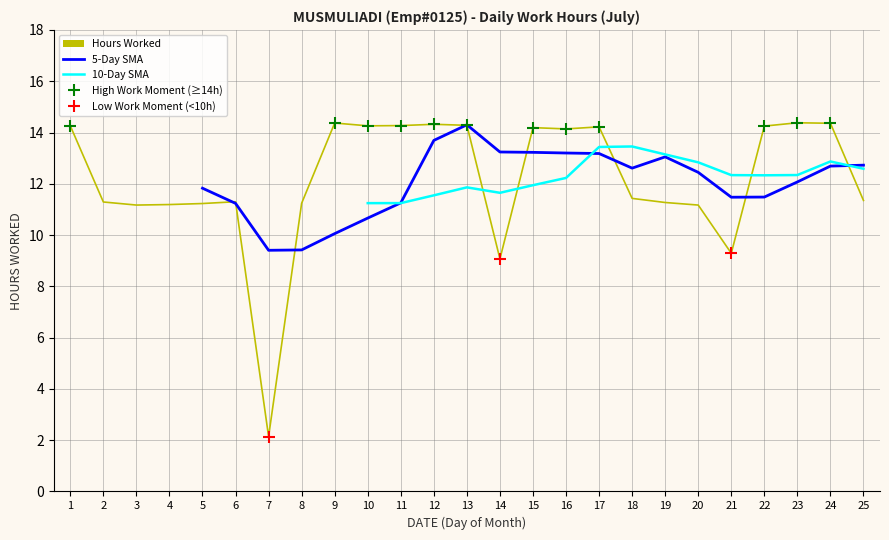

Which has a higher value, 4 or 19?

19